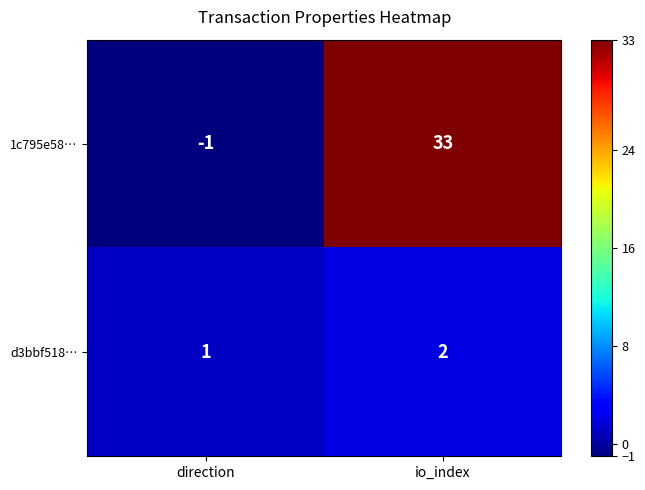

Reading left to right, extract all data points from this chart.

1c795e58…: direction=-1	io_index=33
d3bbf518…: direction=1	io_index=2